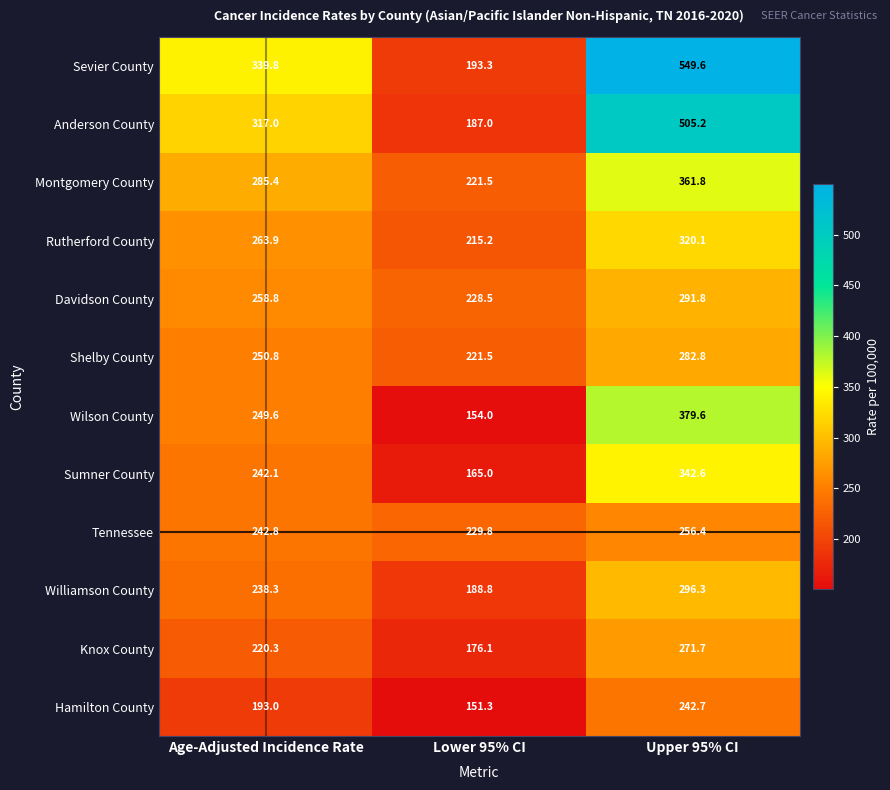

Rank the series at Upper 95% CI from highest to lowest value.

Sevier County, Anderson County, Wilson County, Montgomery County, Sumner County, Rutherford County, Williamson County, Davidson County, Shelby County, Knox County, Tennessee, Hamilton County